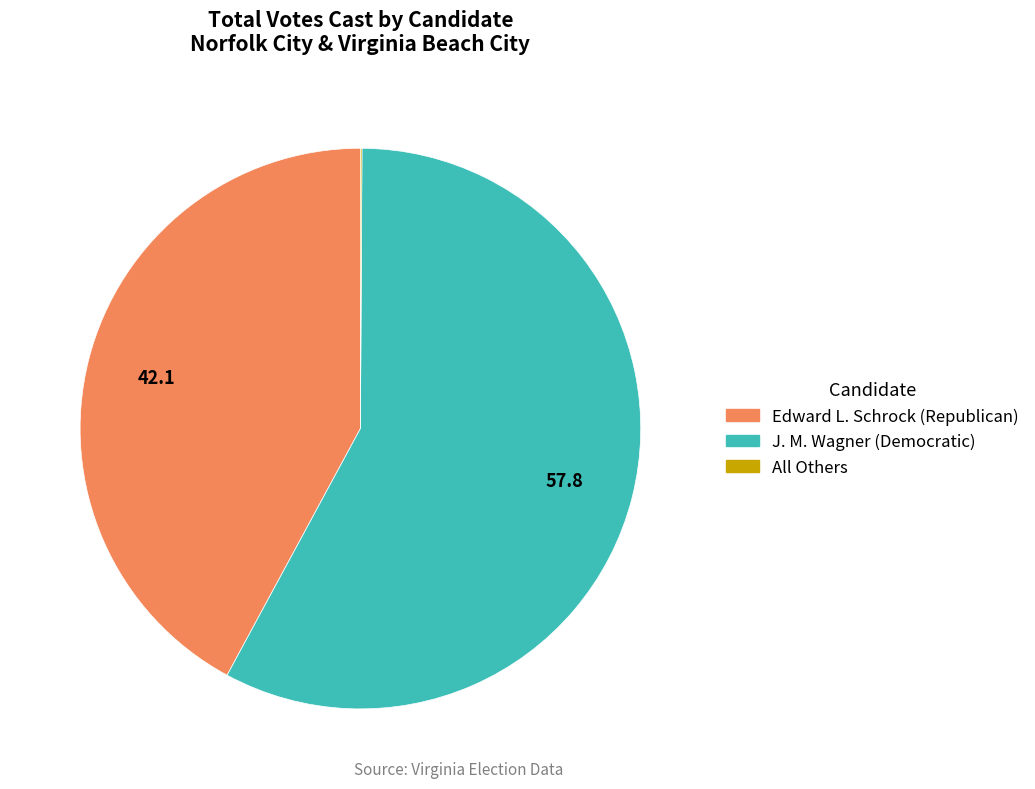

What is the largest slice in the pie chart?

J. M. Wagner (Democratic)